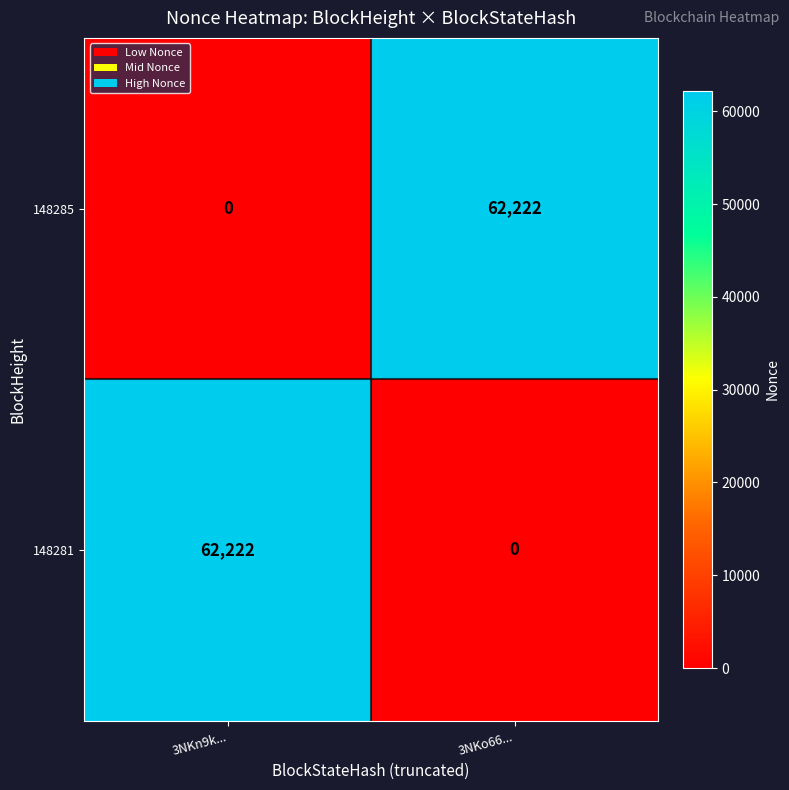

What is the spread (max minus min) of values at 3NKo66...?

62222